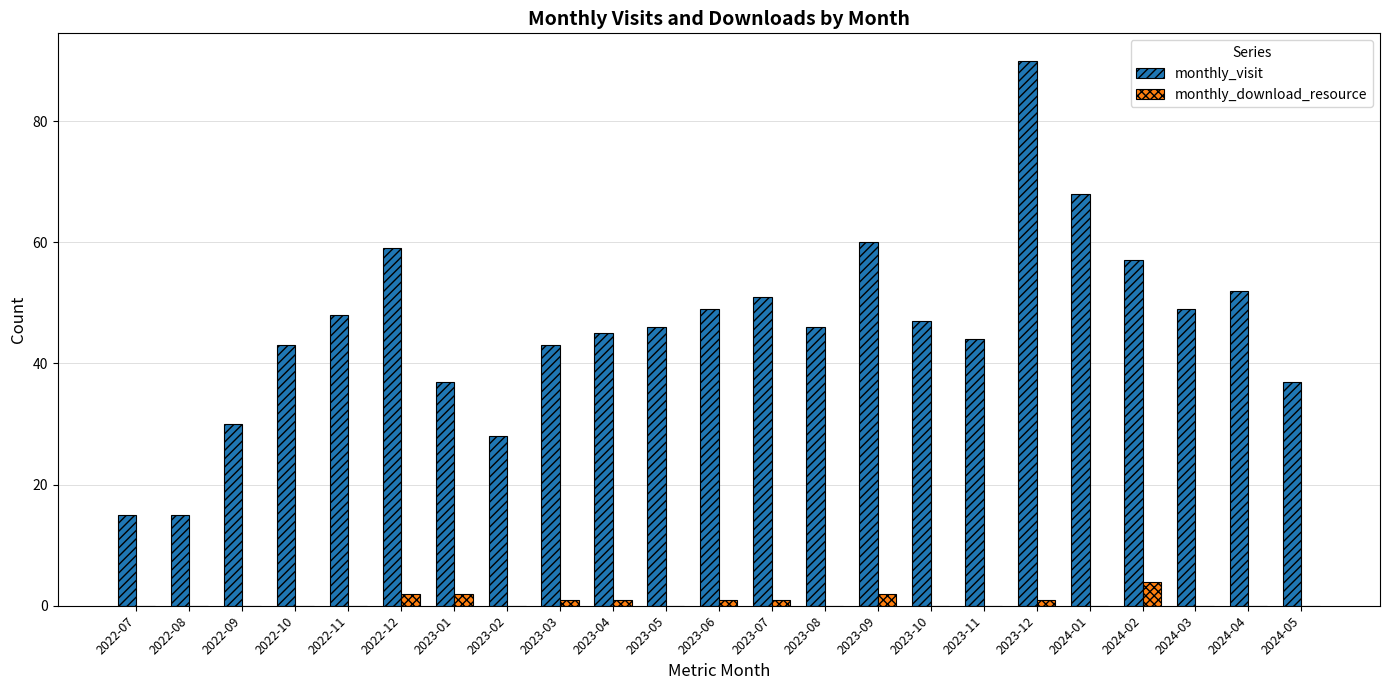

True or false: monthly_visit has a value of 10 at 2023-02.

False